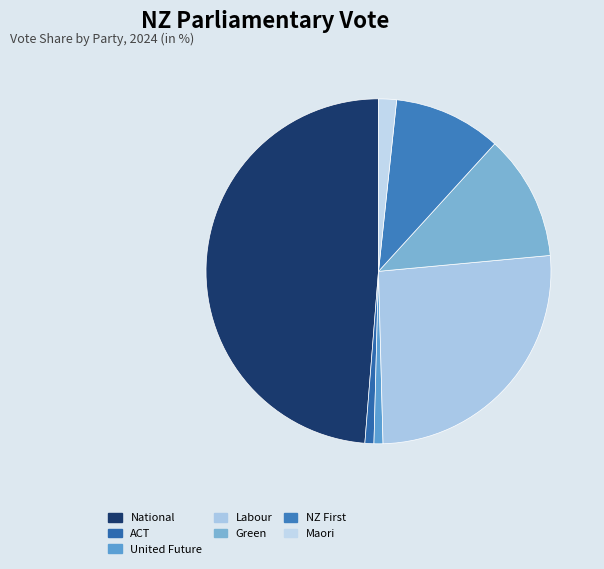

The National slice represents 49% of the pie. True or false?

True